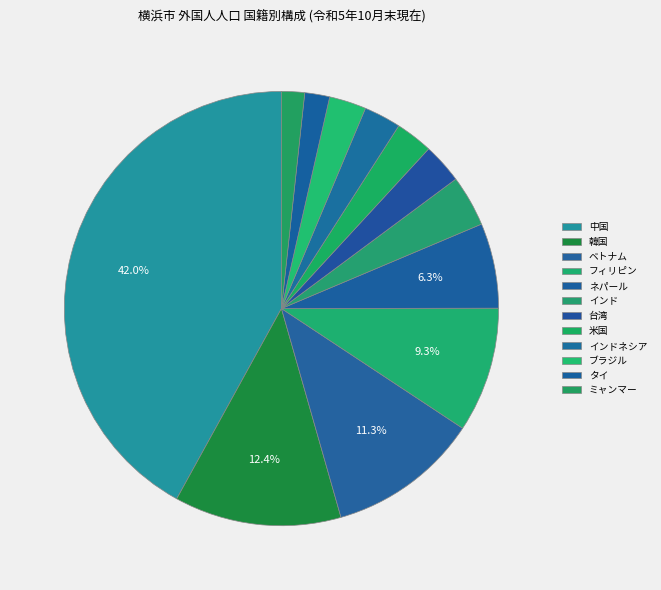

Which slice is the largest?

中国